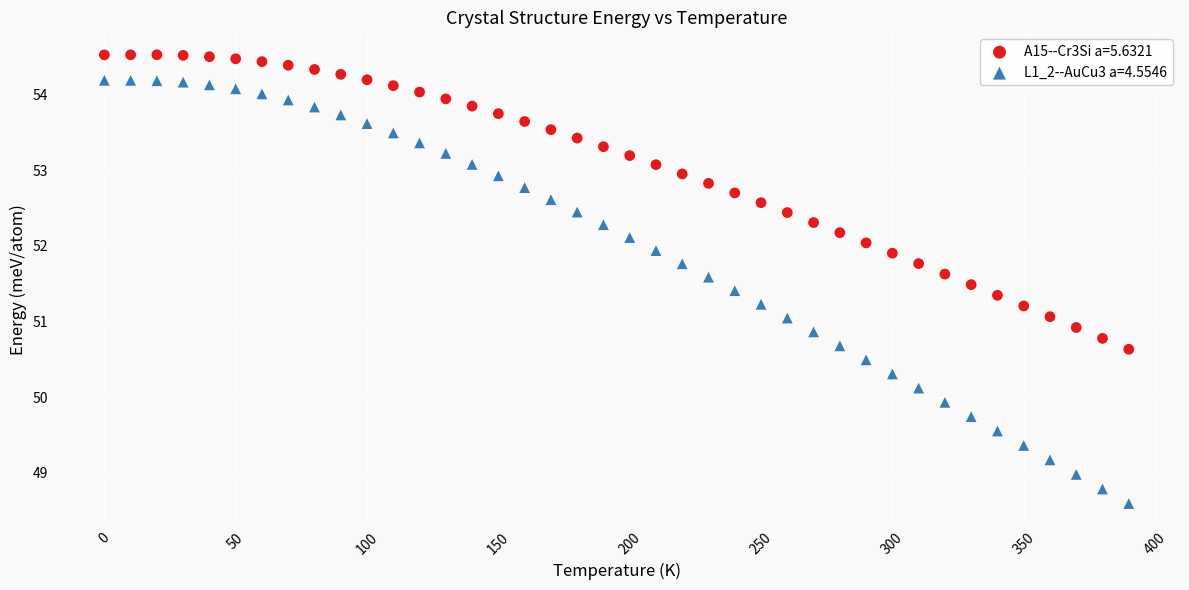

Which series contains the lowest Y value?

L1_2--AuCu3 a=4.5546